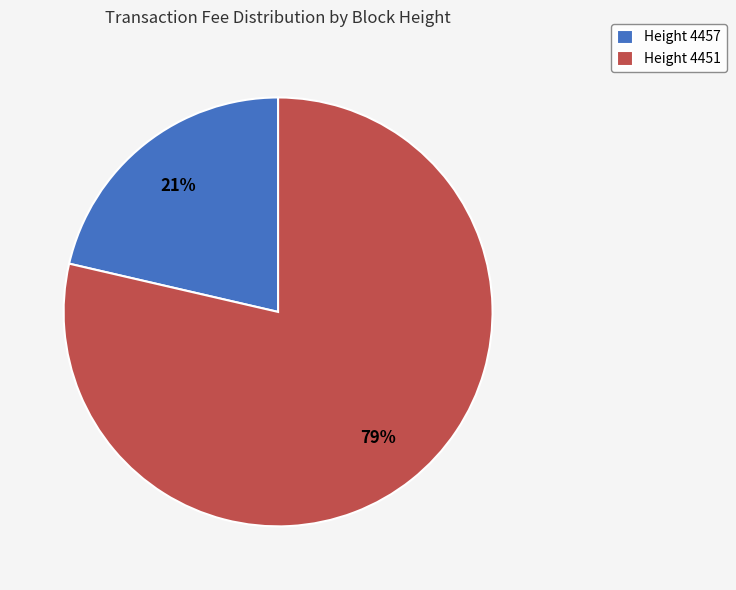

Between Height 4457 and Height 4451, which is larger?

Height 4451